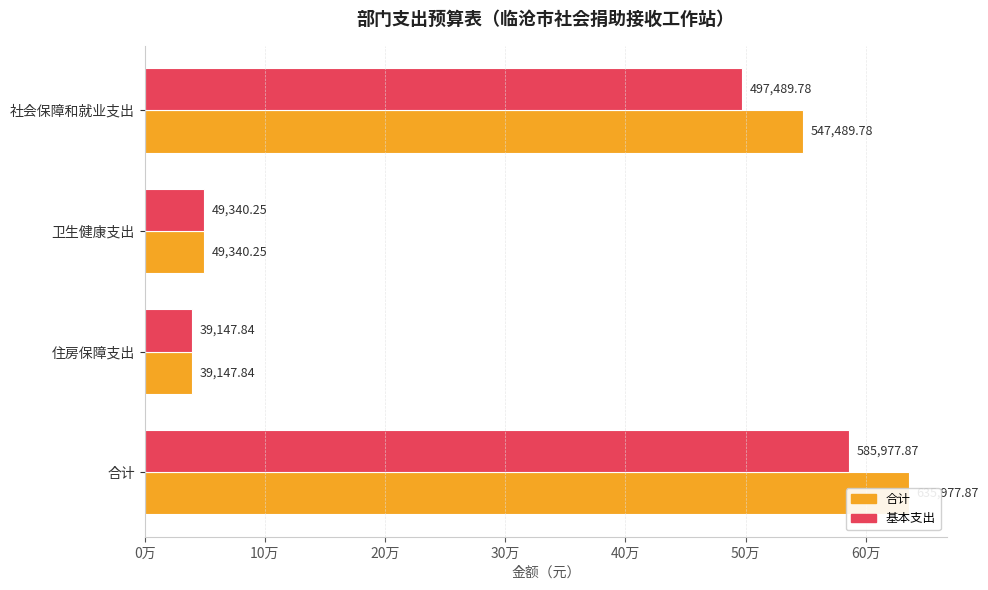

Is the value of 合计 at 卫生健康支出 greater than the value of 基本支出 at 社会保障和就业支出?

No